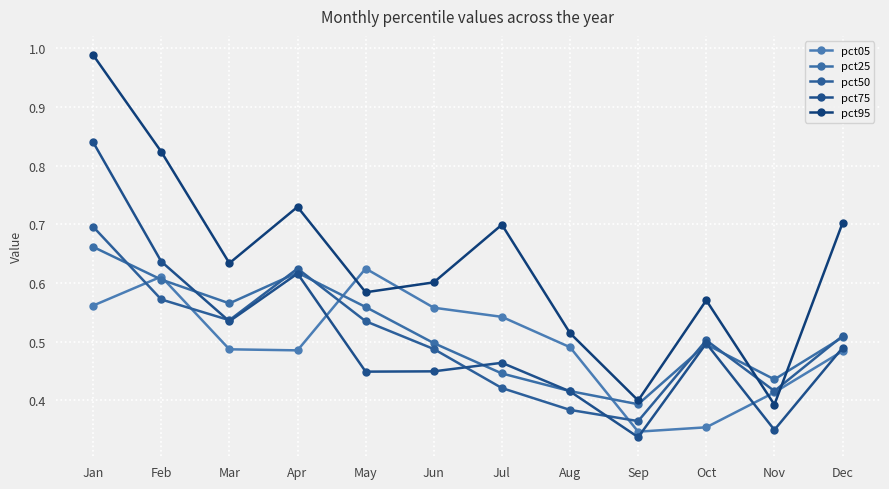

How many data points does each series have?

12